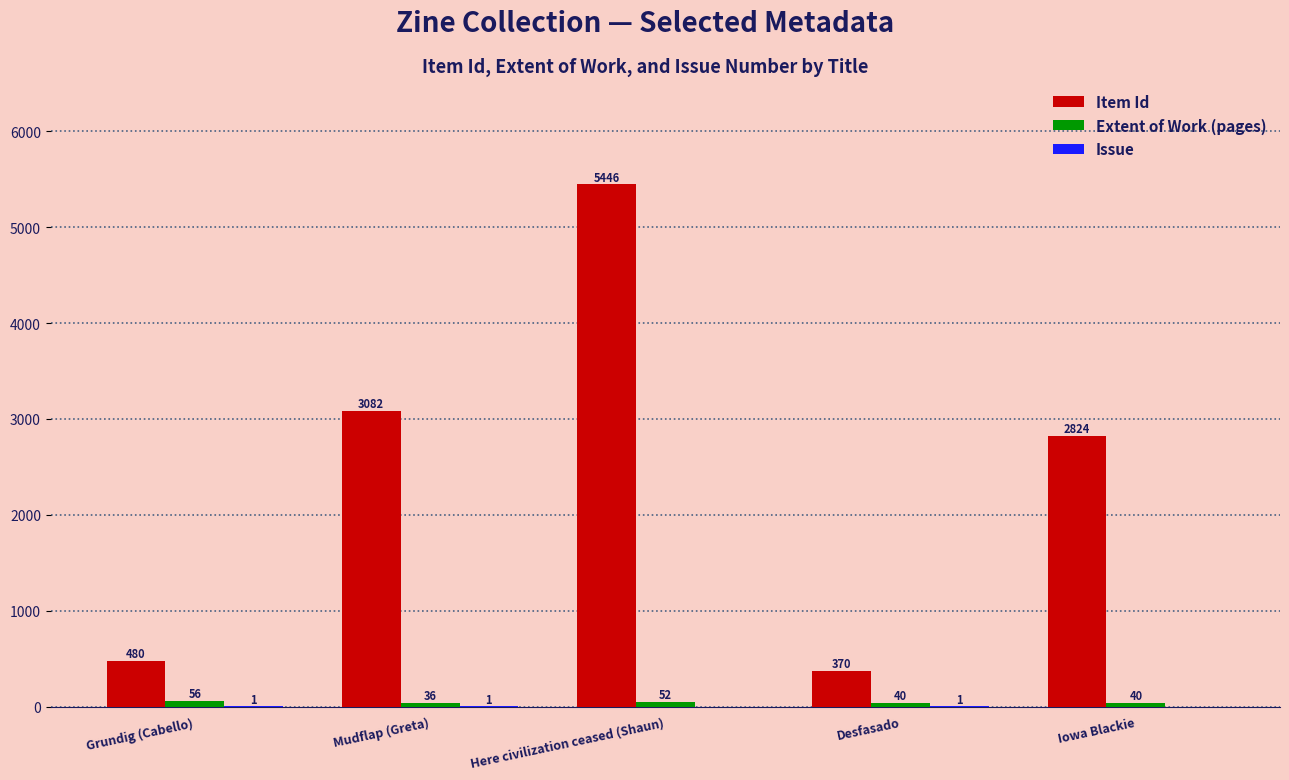

What is the spread (max minus min) of values at Grundig (Cabello)?

479